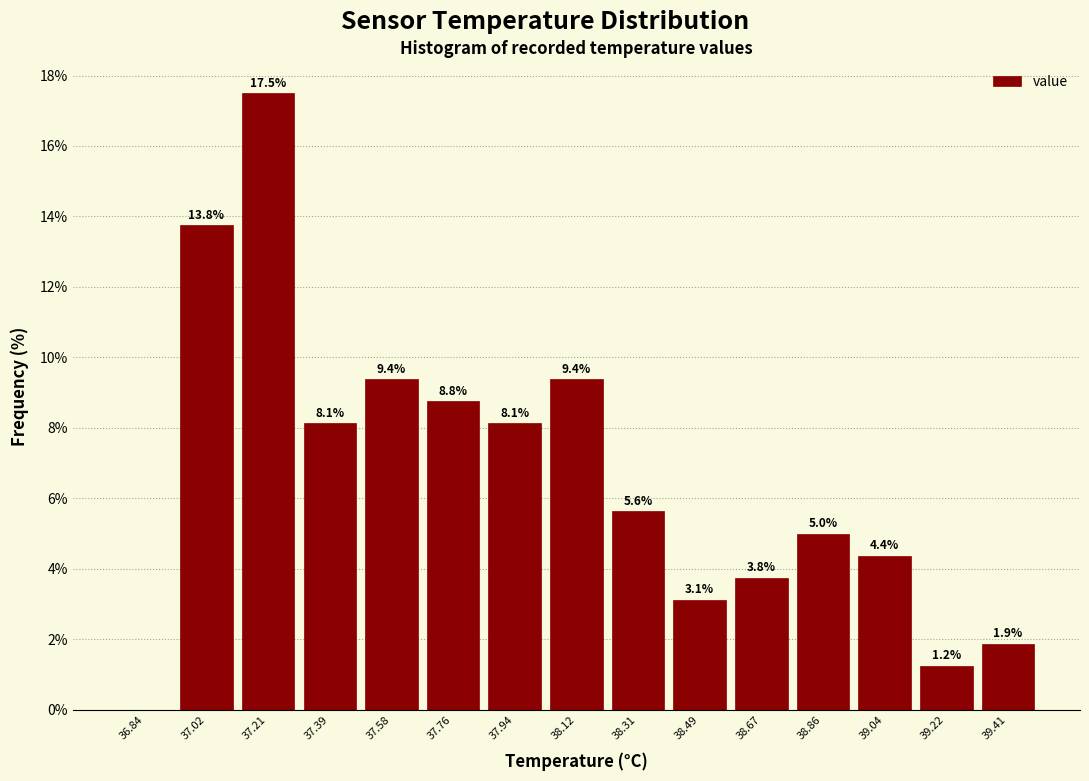

Which range on the x-axis has the tallest bar?

37.12 to 37.30